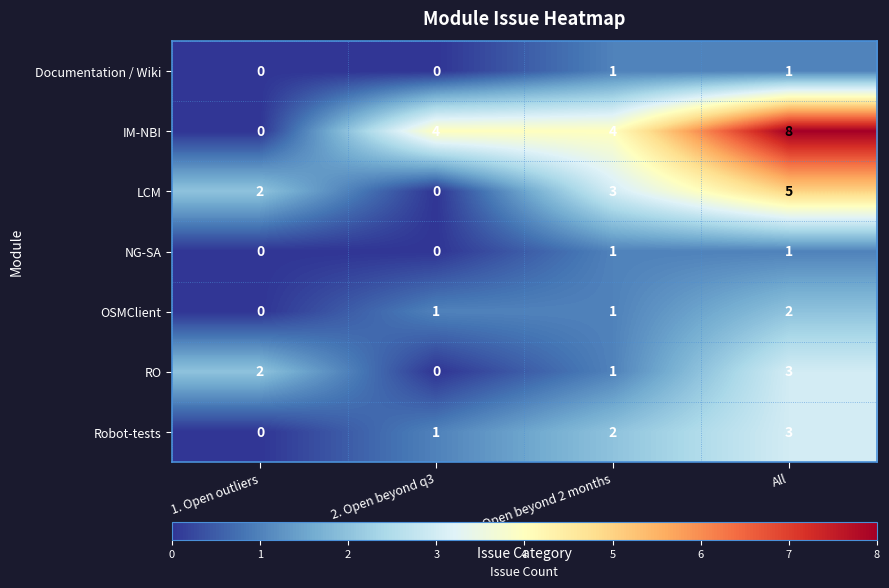

What is the sum of all IM-NBI values?

16